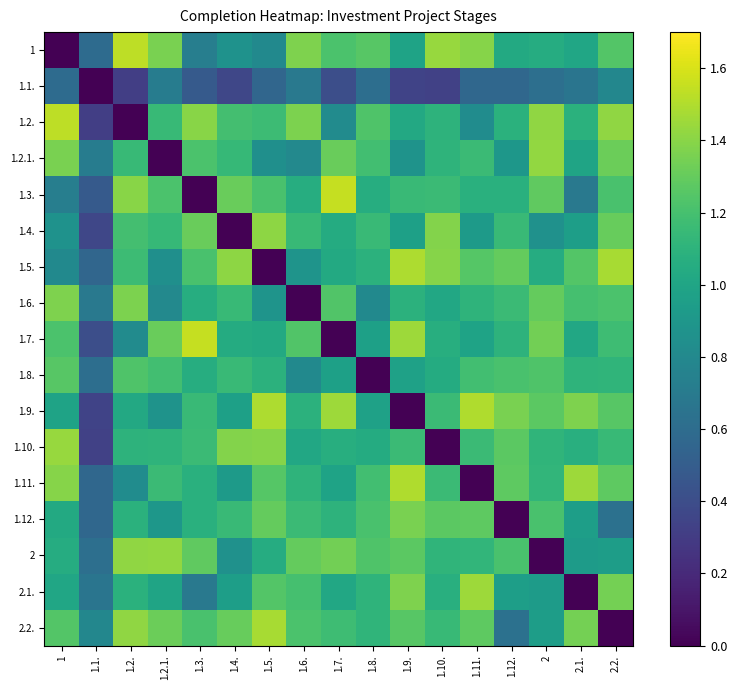

What is the total value across all series at 1.1.?

8.6